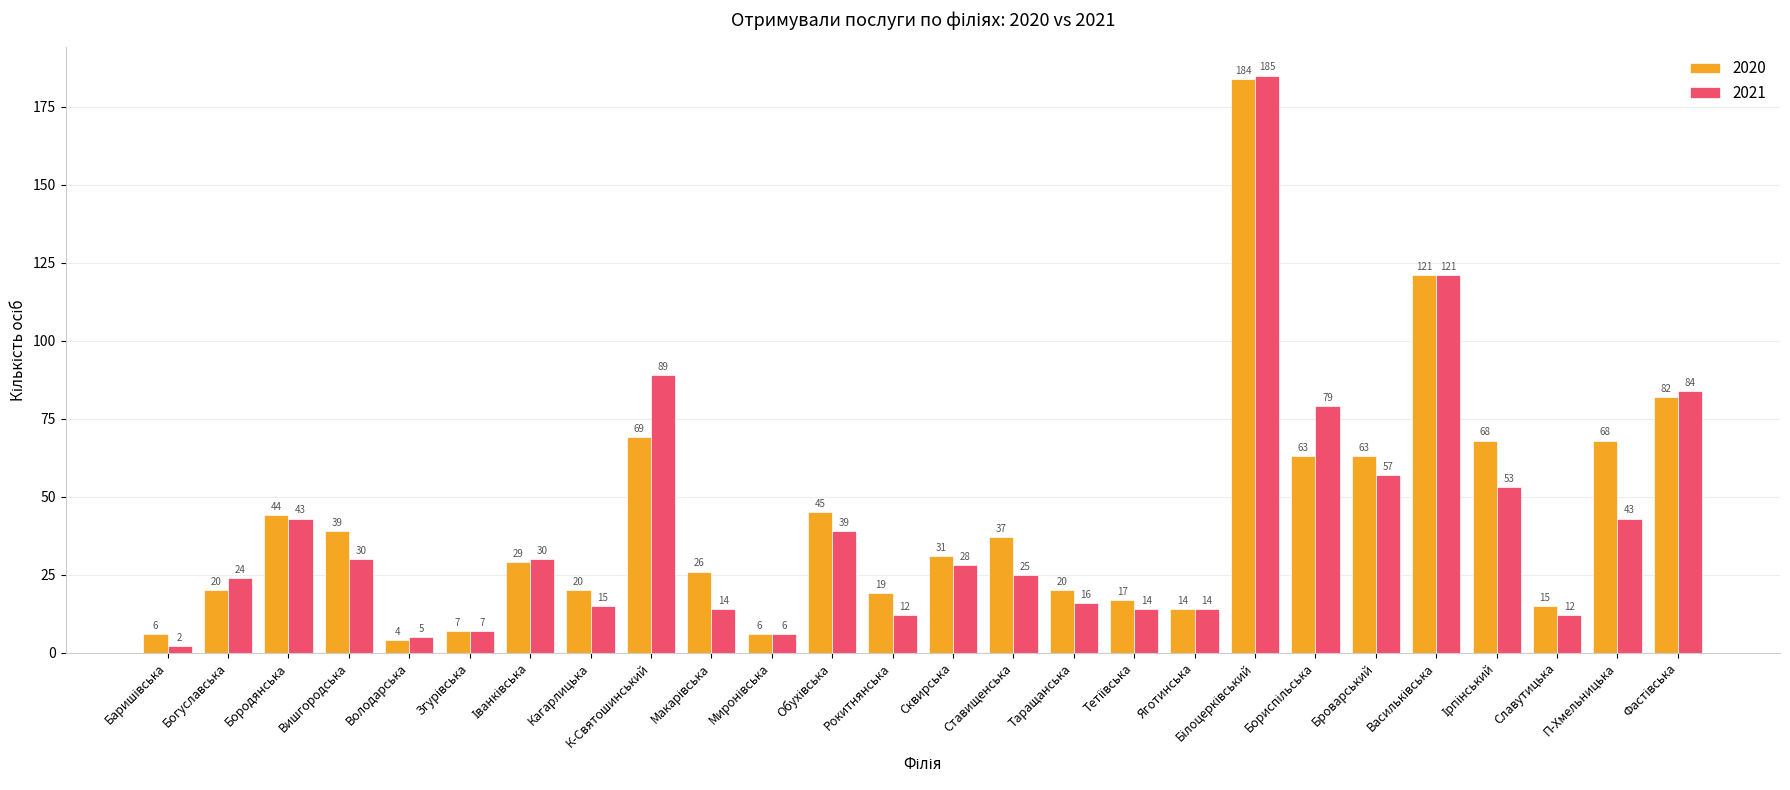

The value of 2021 at П-Хмельницька is 43. True or false?

True